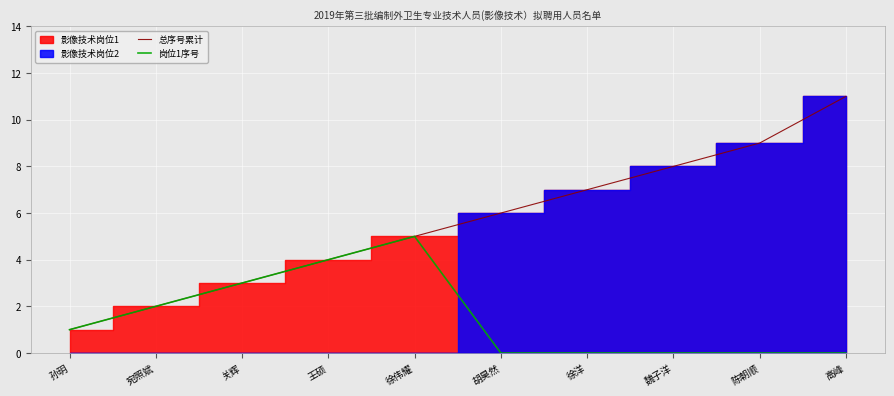

At which category does the chart reach its minimum across all series?

胡昊然